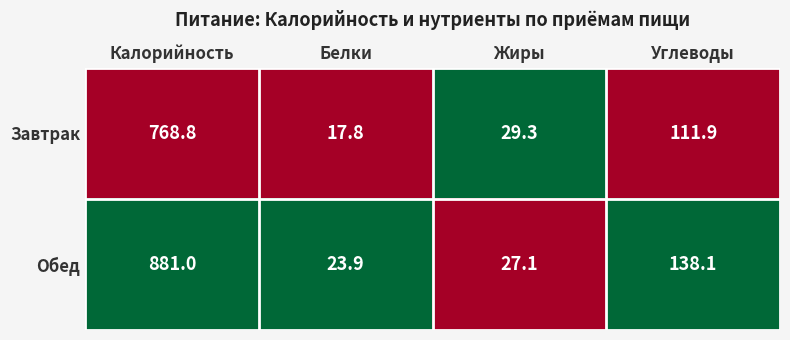

Between Калорийность and Белки, which series saw the biggest shift?

Обед